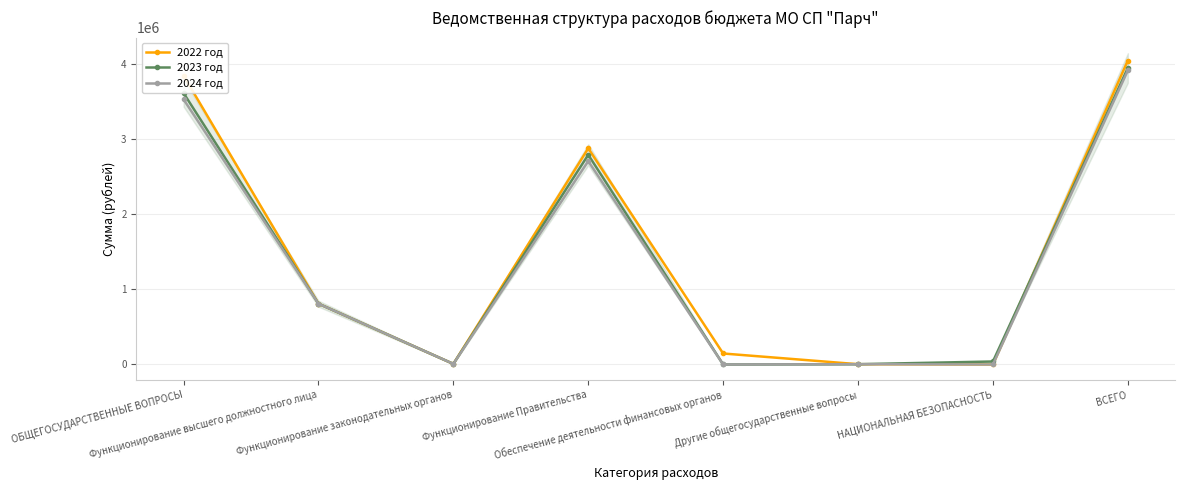

What position from the right is ОБЩЕГОСУДАРСТВЕННЫЕ ВОПРОСЫ?

8